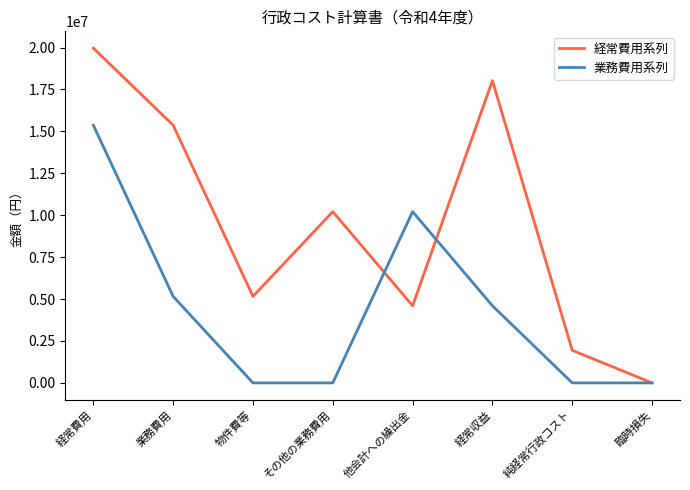

What is the spread (max minus min) of values at 業務費用?

10212000